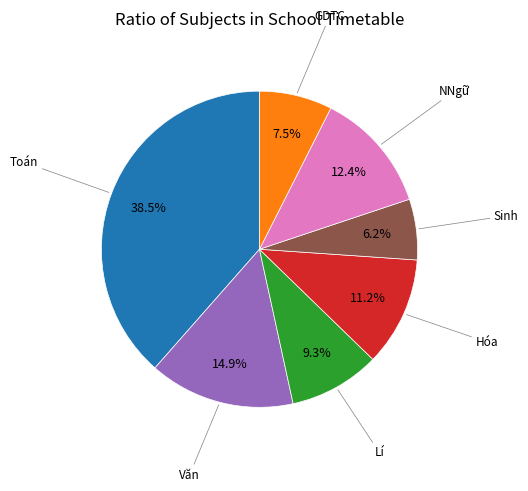

Which has a higher value, Lí or Sinh?

Lí